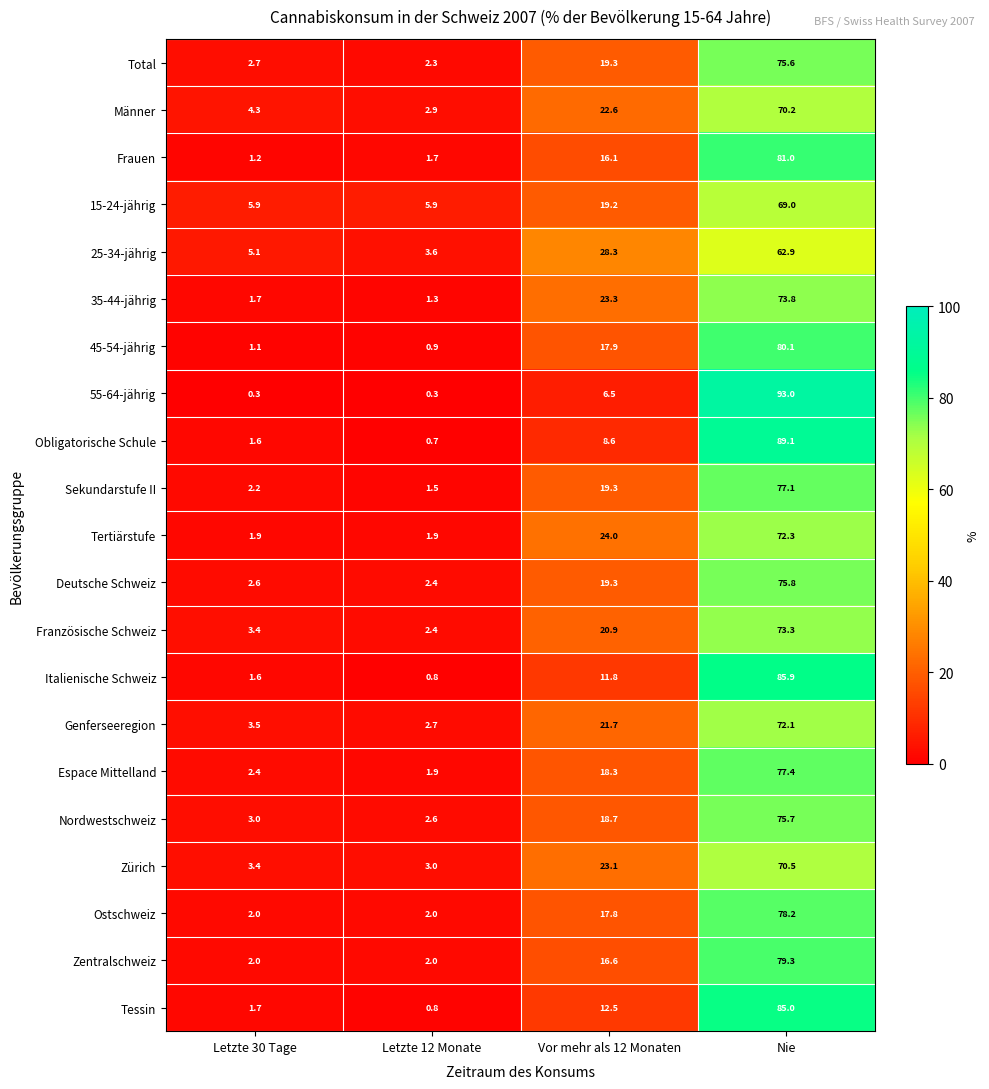

Is it true that Zürich equals 3.4 at Letzte 30 Tage?

True